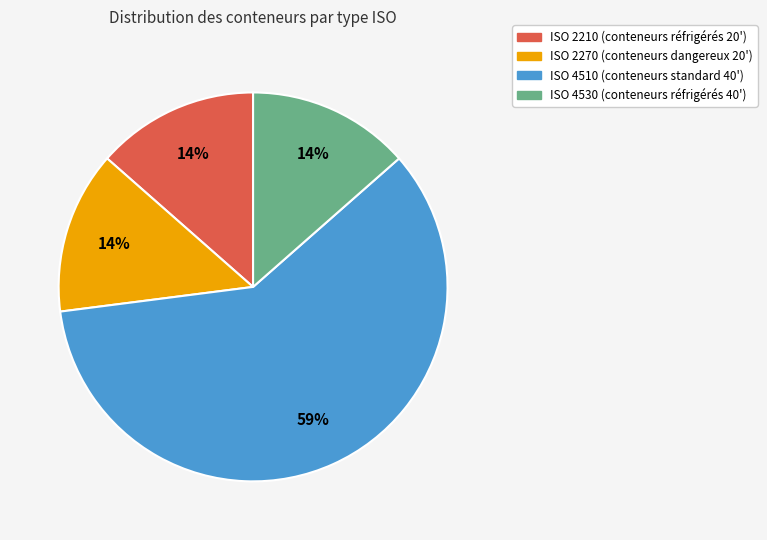

Is there a majority slice in this chart?

Yes